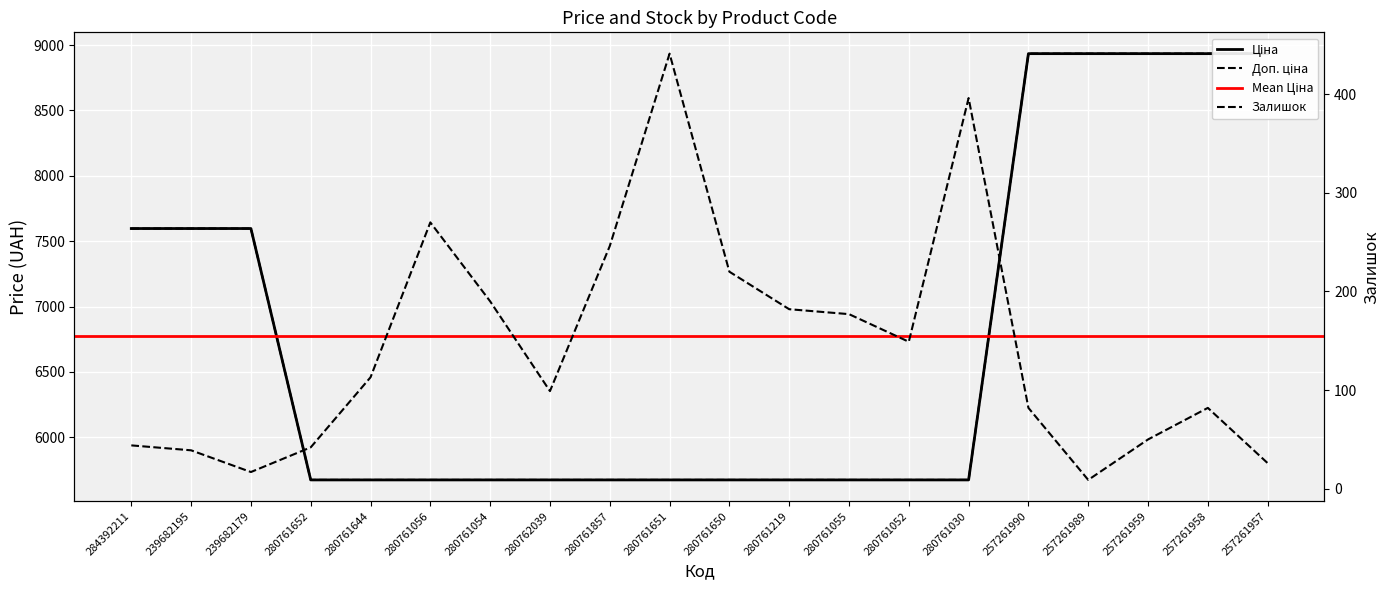

At which category does the chart reach its minimum across all series?

257261989